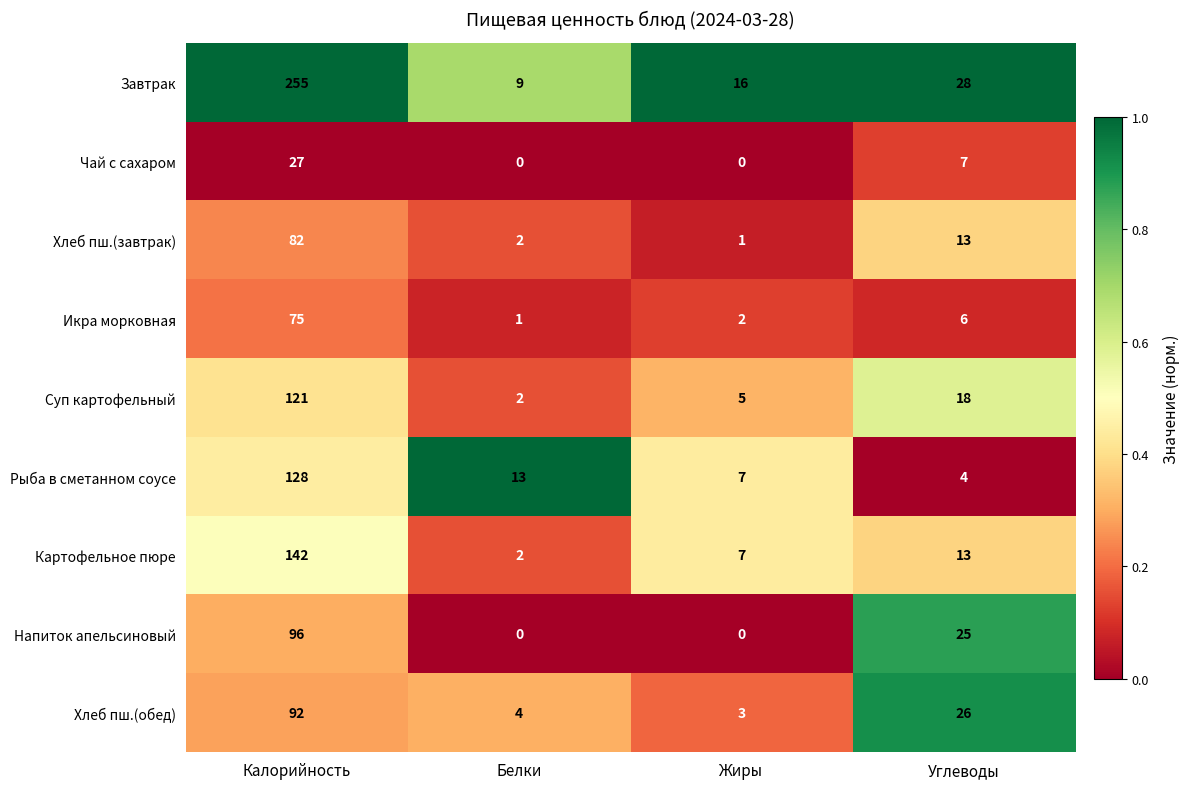

Which series changed the most between Калорийность and Белки?

Завтрак